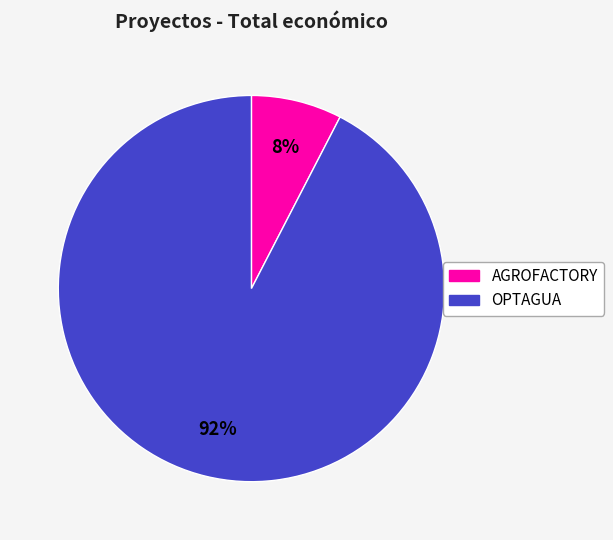

Count the number of slices in the pie.

2